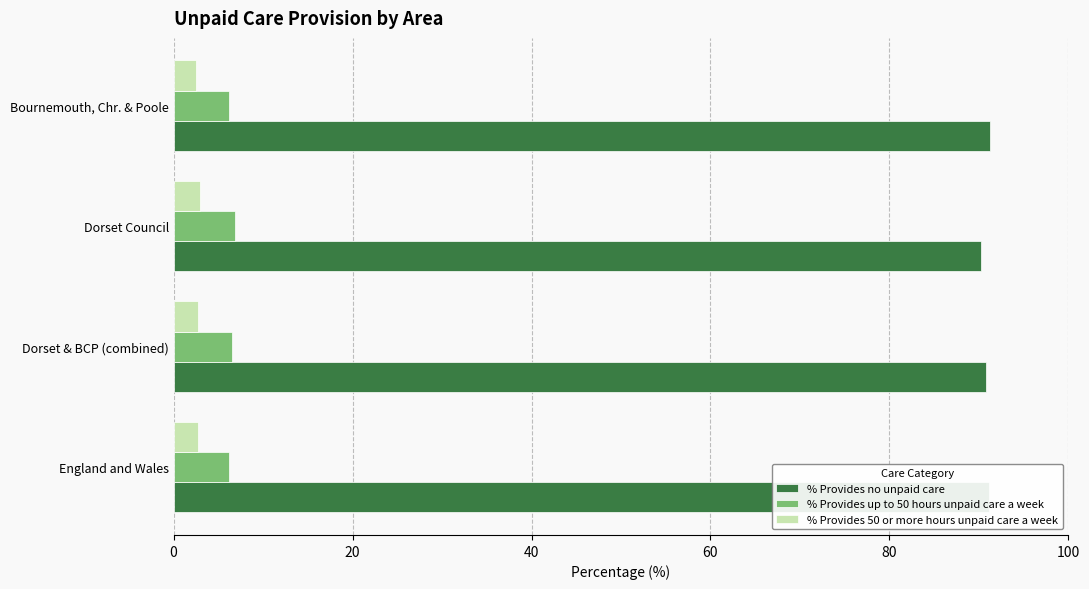

At how many categories does at least one series exceed 62?

4